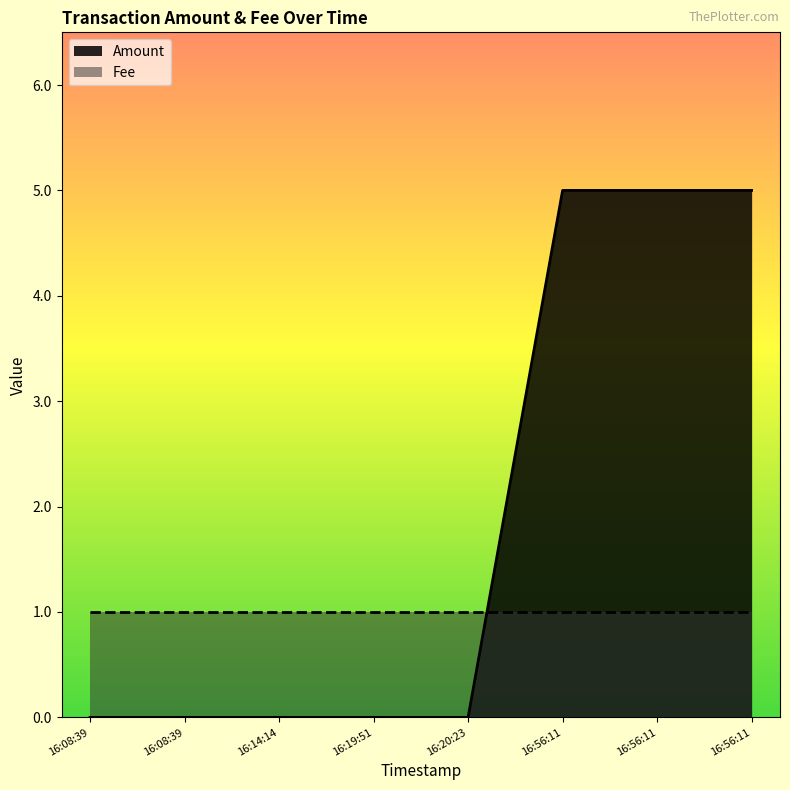

What is the change in value from 16:19:51 to 16:56:11?

+5